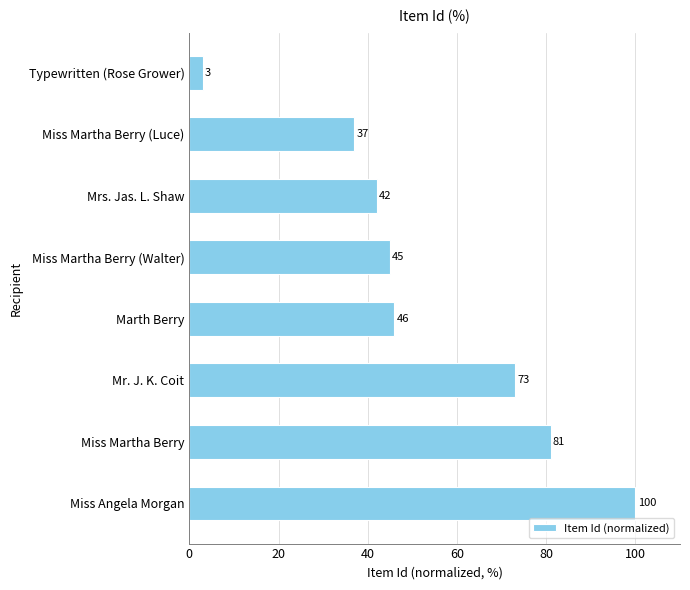

Does the chart contain stacked bars?

No